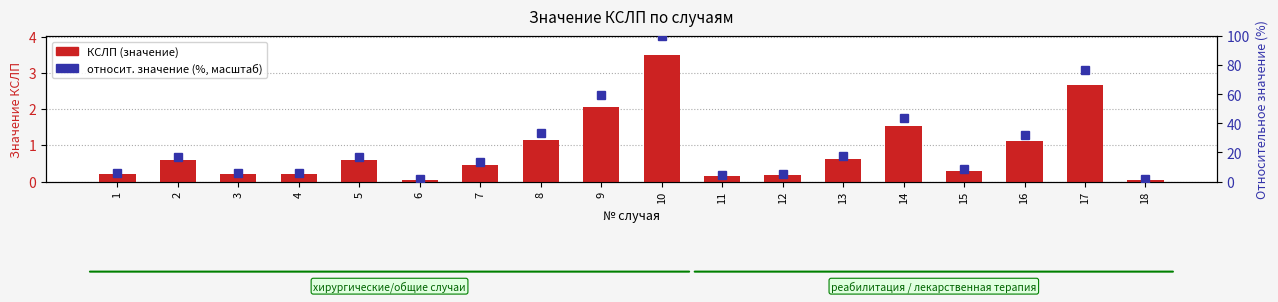

Which category has the highest value in the КСЛП series?

10